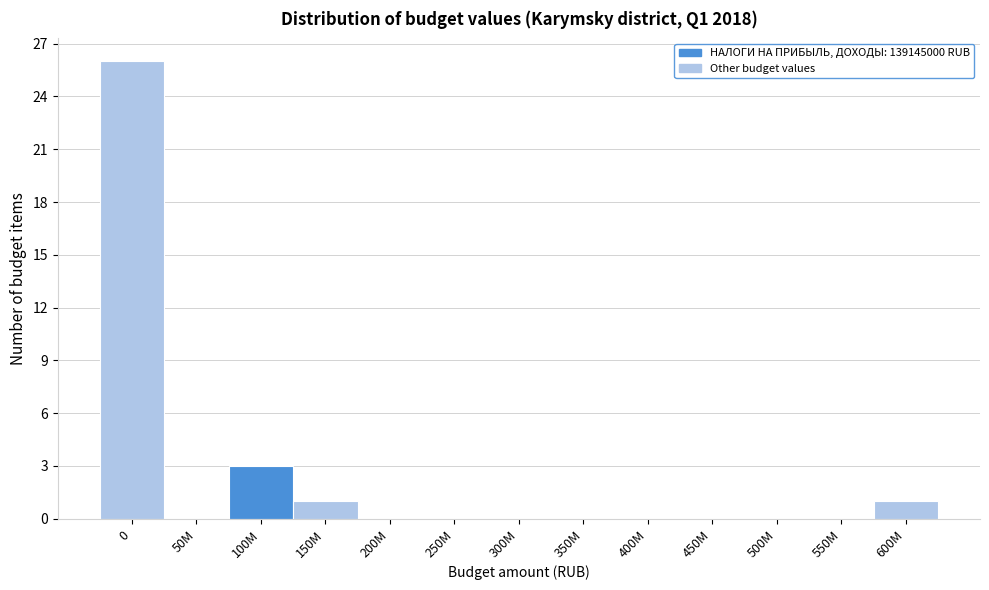

Reading left to right, extract all data points from this chart.

0=26	50M=0	100M=3	150M=1	200M=0	250M=0	300M=0	350M=0	400M=0	450M=0	500M=0	550M=0	600M=1